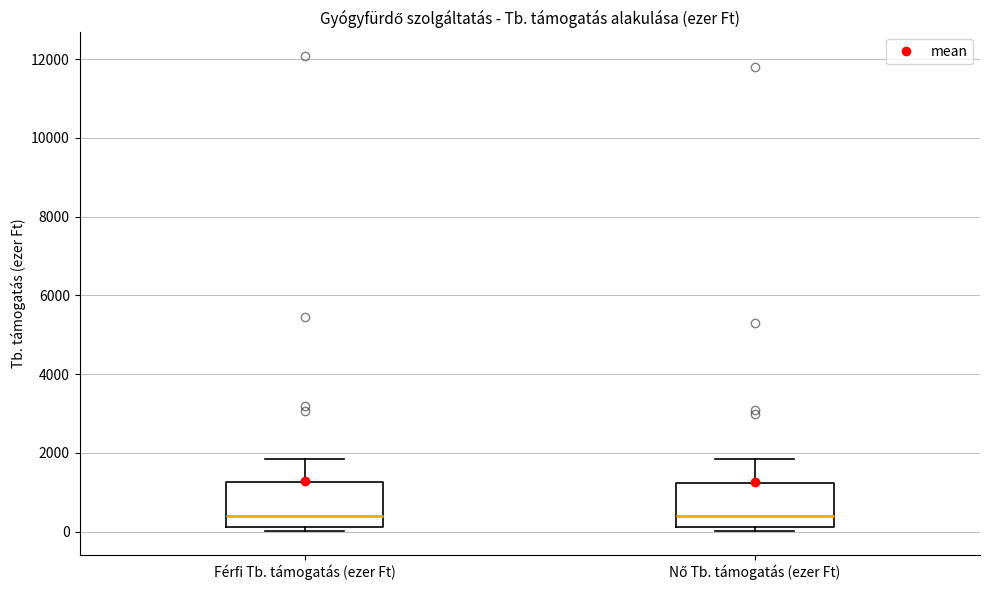

Reading left to right, read every box against the y-axis: the position of its median line, the range the box covers, and the ends of its whiskers. The values are not printed on the chart, so give them approximately, as read against the axis.

Férfi Tb. támogatás (ezer Ft): median 400, box 200 to 1200, whiskers 0 to 1800
Nő Tb. támogatás (ezer Ft): median 400, box 200 to 1200, whiskers 0 to 1800